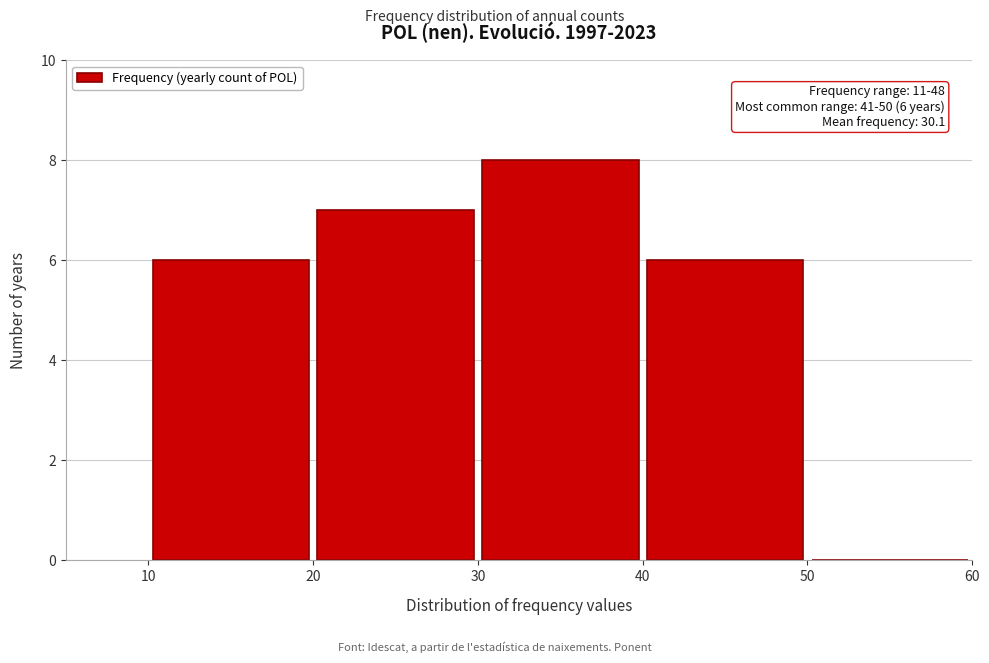

Over which range of the x-axis is the bar tallest?

30 to 40